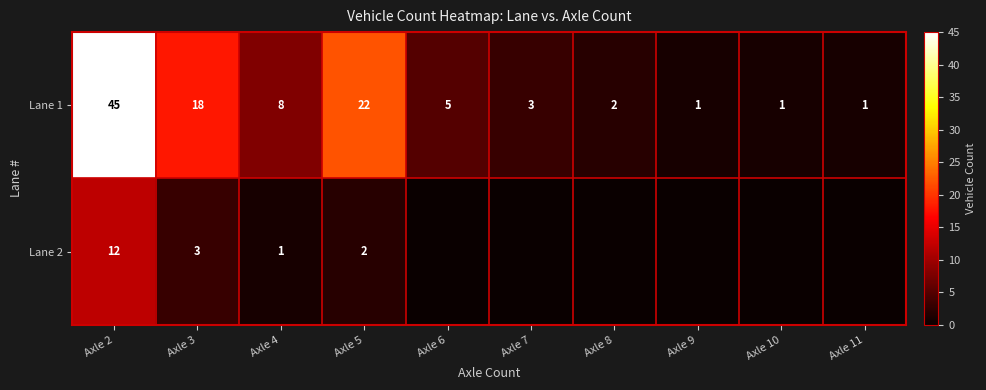

The Lane 1 series shows 1 at Axle 10. True or false?

True